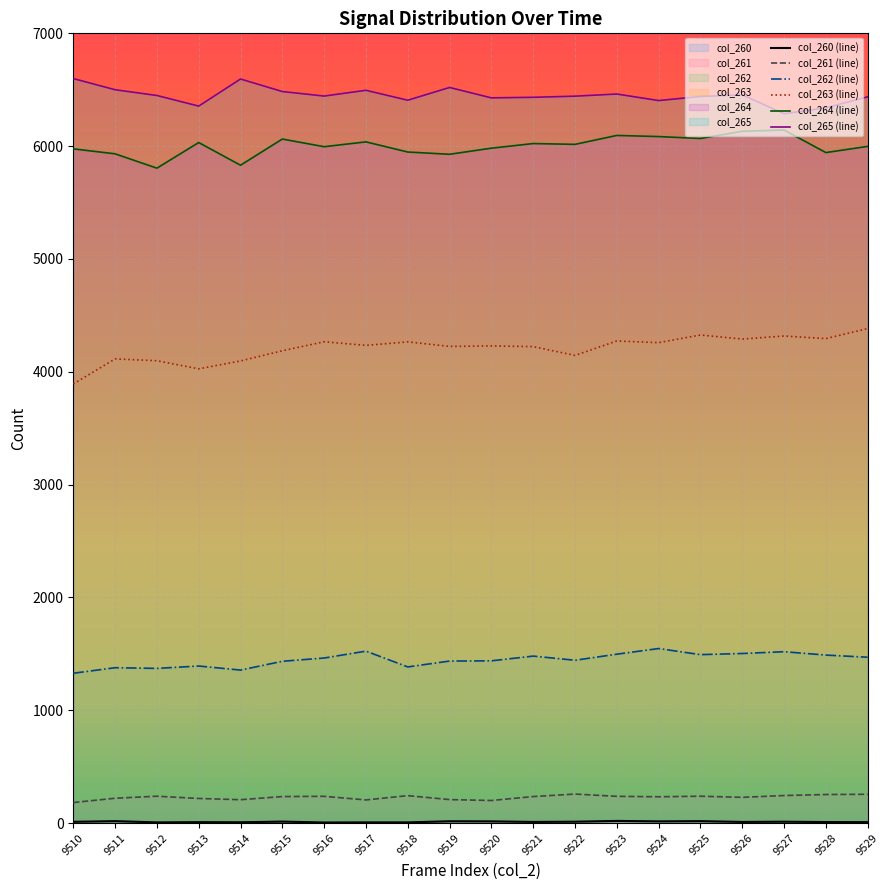

What is the total value across all series at 9517?

18502